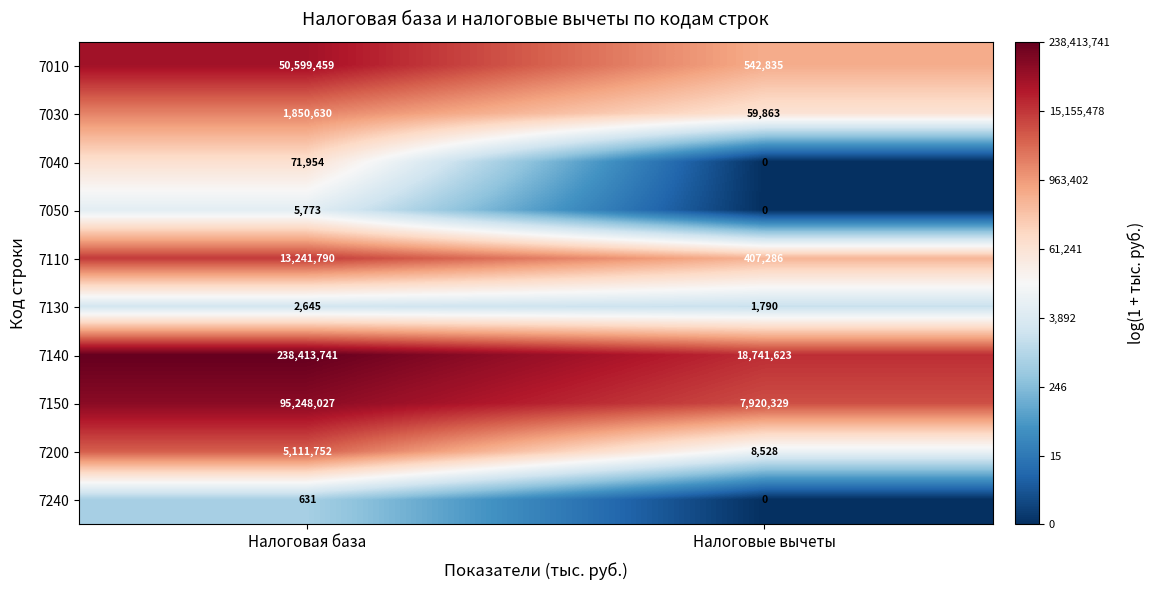

Reading left to right, extract all data points from this chart.

7010: 50599459	542835
7030: 1850630	59863
7040: 71954	0
7050: 5773	0
7110: 13241790	407286
7130: 2645	1790
7140: 238413741	18741623
7150: 95248027	7920329
7200: 5111752	8528
7240: 631	0